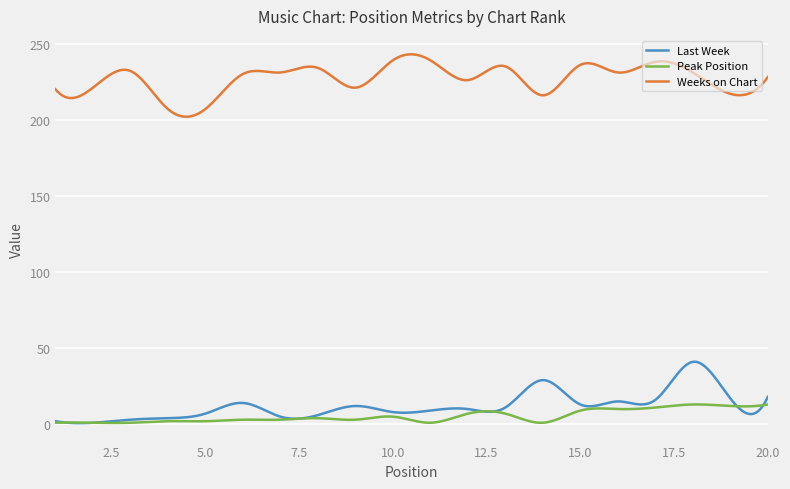

True or false: Weeks on Chart and Peak Position cross at least once.

False